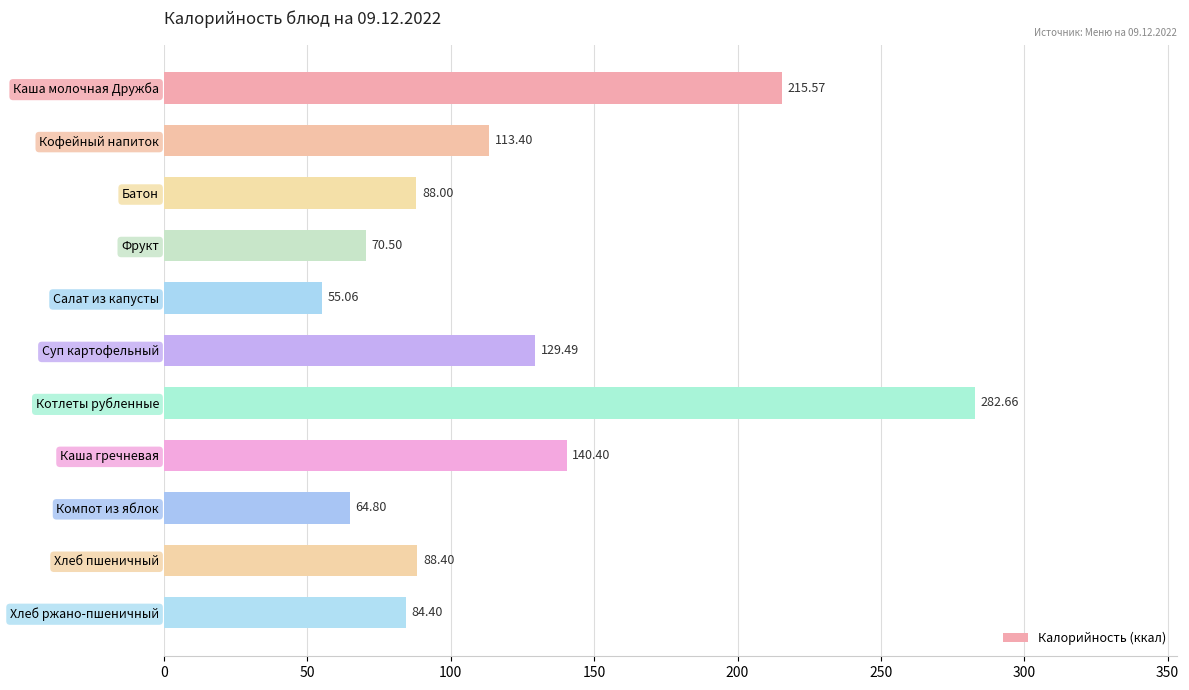

What is the change in value from Каша гречневая to Хлеб ржано-пшеничный?

-56.0